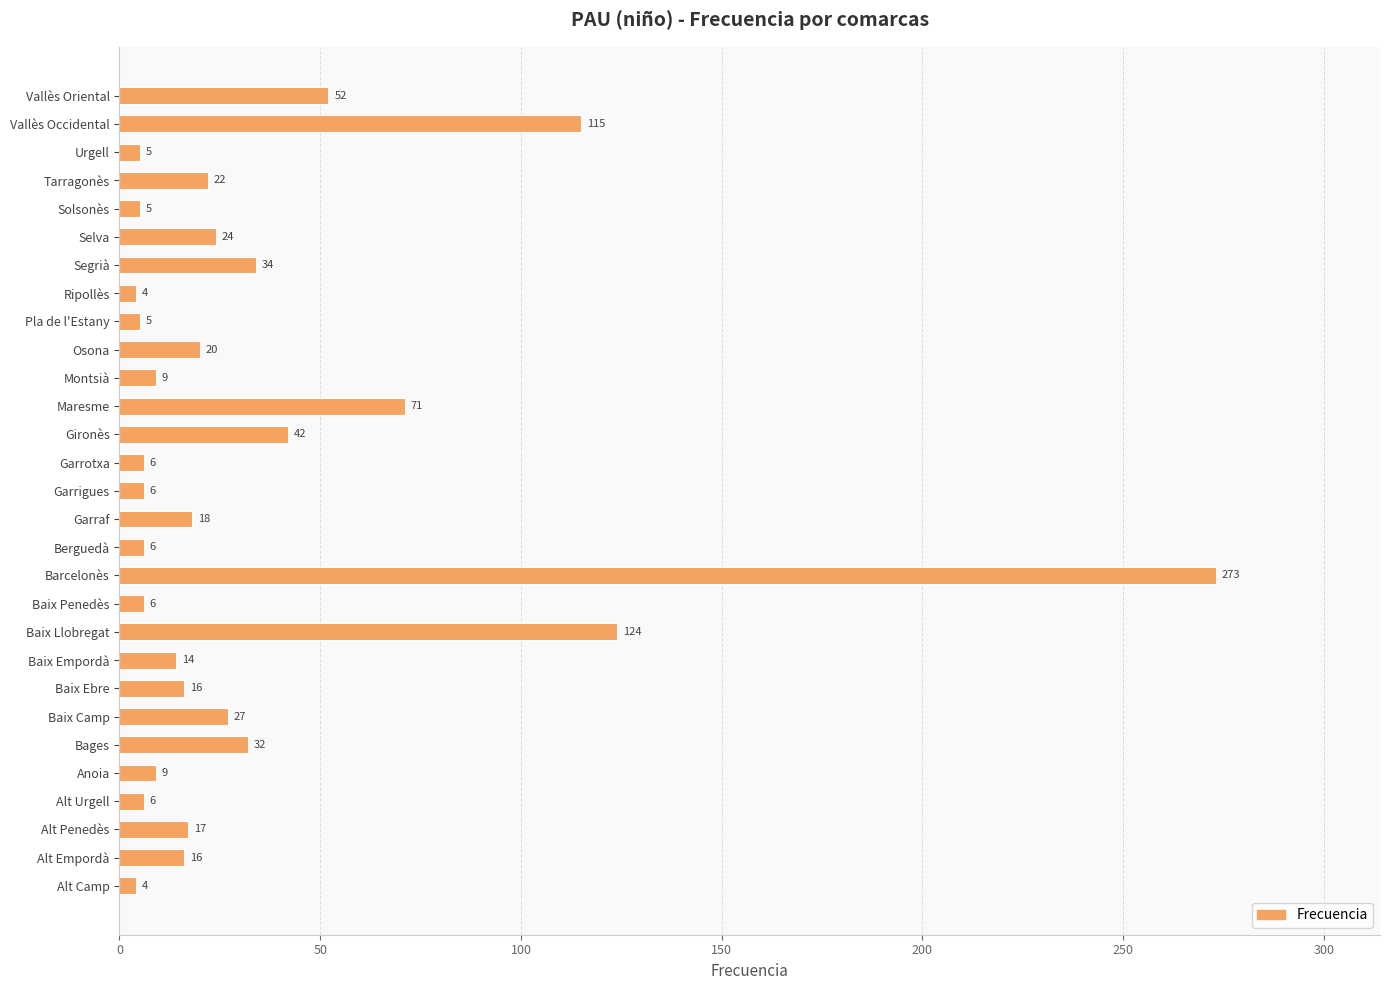

Reading bottom to top, what are all the values shown in this chart?

Alt Camp=4	Alt Empordà=16	Alt Penedès=17	Alt Urgell=6	Anoia=9	Bages=32	Baix Camp=27	Baix Ebre=16	Baix Empordà=14	Baix Llobregat=124	Baix Penedès=6	Barcelonès=273	Berguedà=6	Garraf=18	Garrigues=6	Garrotxa=6	Gironès=42	Maresme=71	Montsià=9	Osona=20	Pla de l'Estany=5	Ripollès=4	Segrià=34	Selva=24	Solsonès=5	Tarragonès=22	Urgell=5	Vallès Occidental=115	Vallès Oriental=52